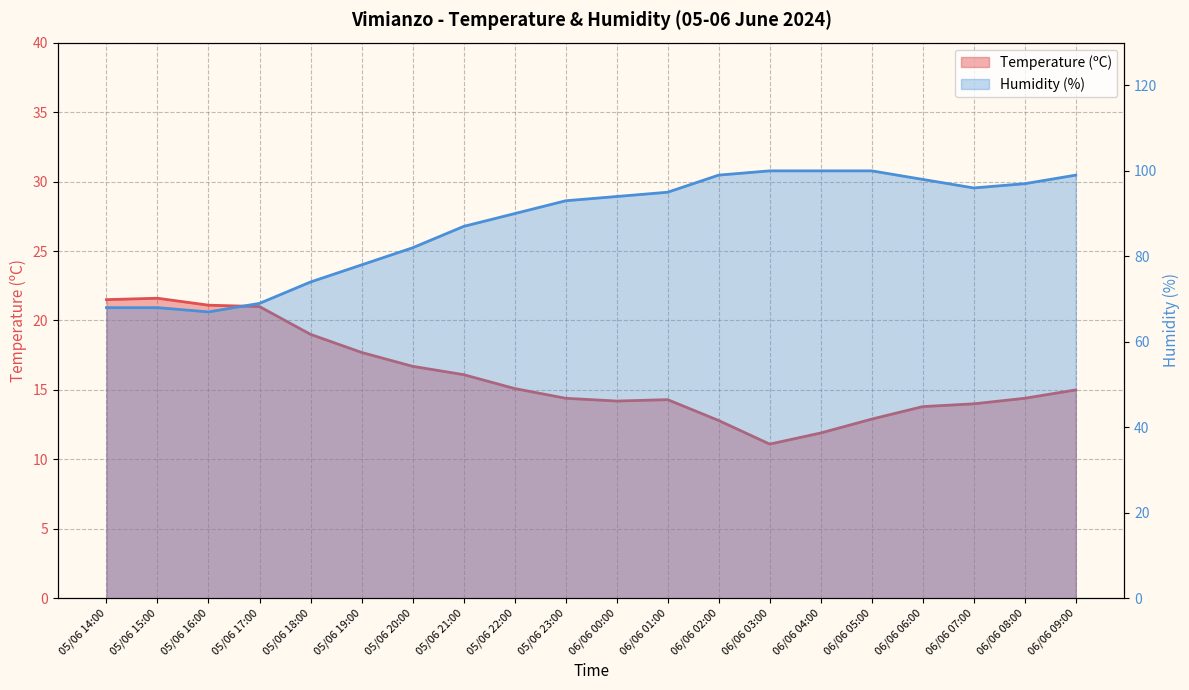

How many lines are shown in the chart?

2